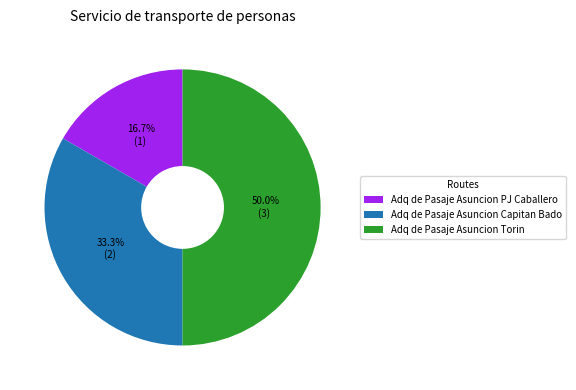

True or false: Adq de Pasaje Asuncion Torin accounts for 42% of the total.

False